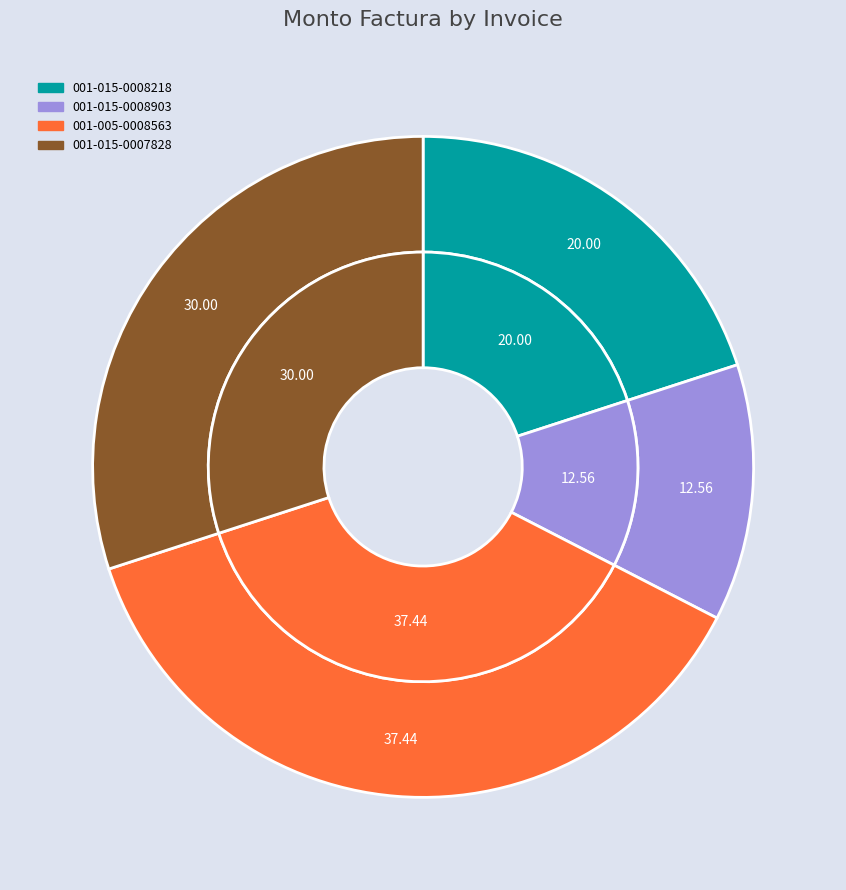

What percentage is the 001-005-0008563 slice, to the nearest percent?

37%